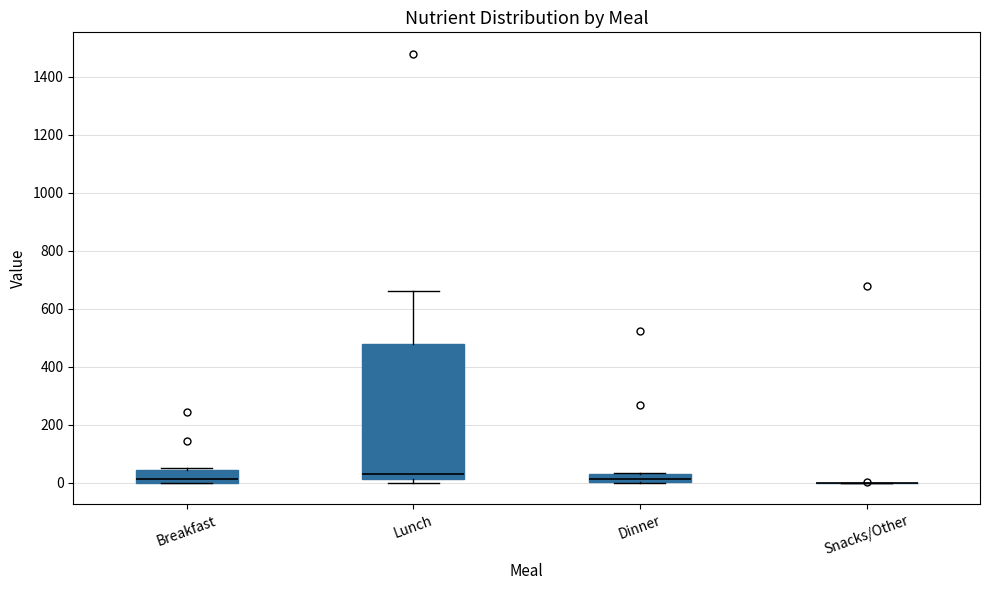

Where does the upper whisker of the box for Lunch end on the y-axis? The values are not printed on the chart, so give them approximately, as read against the axis.

660